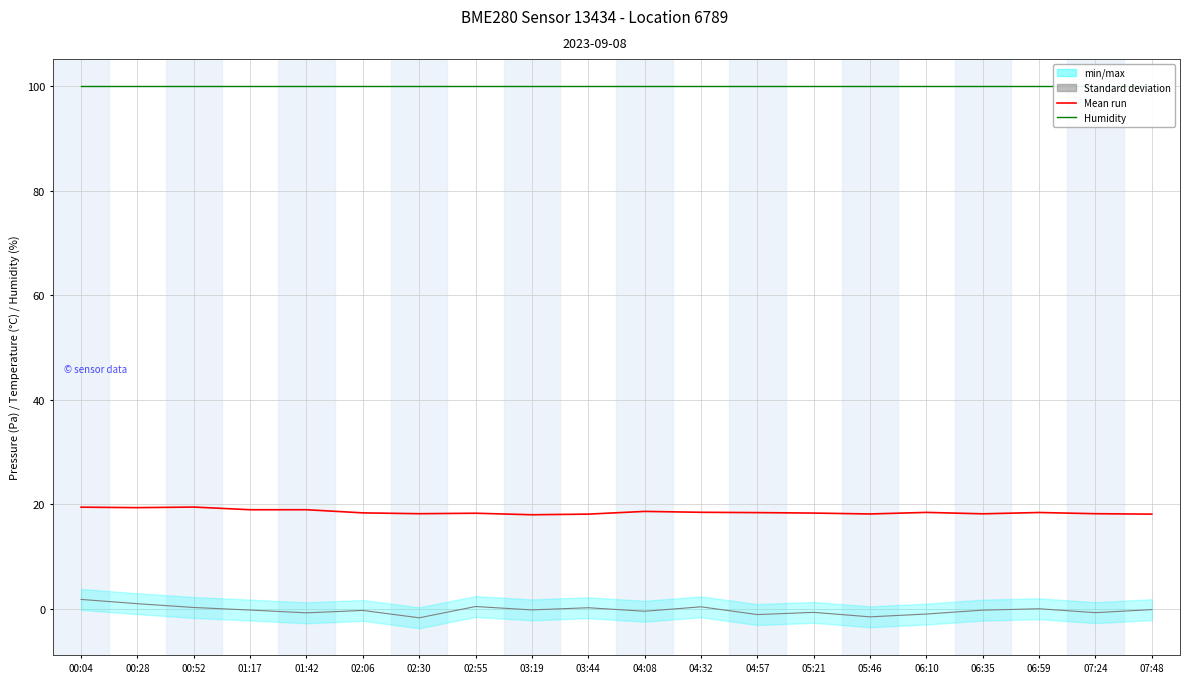

At which category is the sum across all series the highest?

00:04